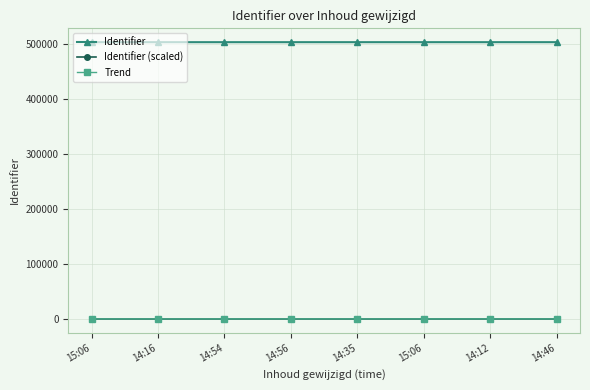

What are all the series names shown in the legend?

Identifier, Identifier (scaled), Trend